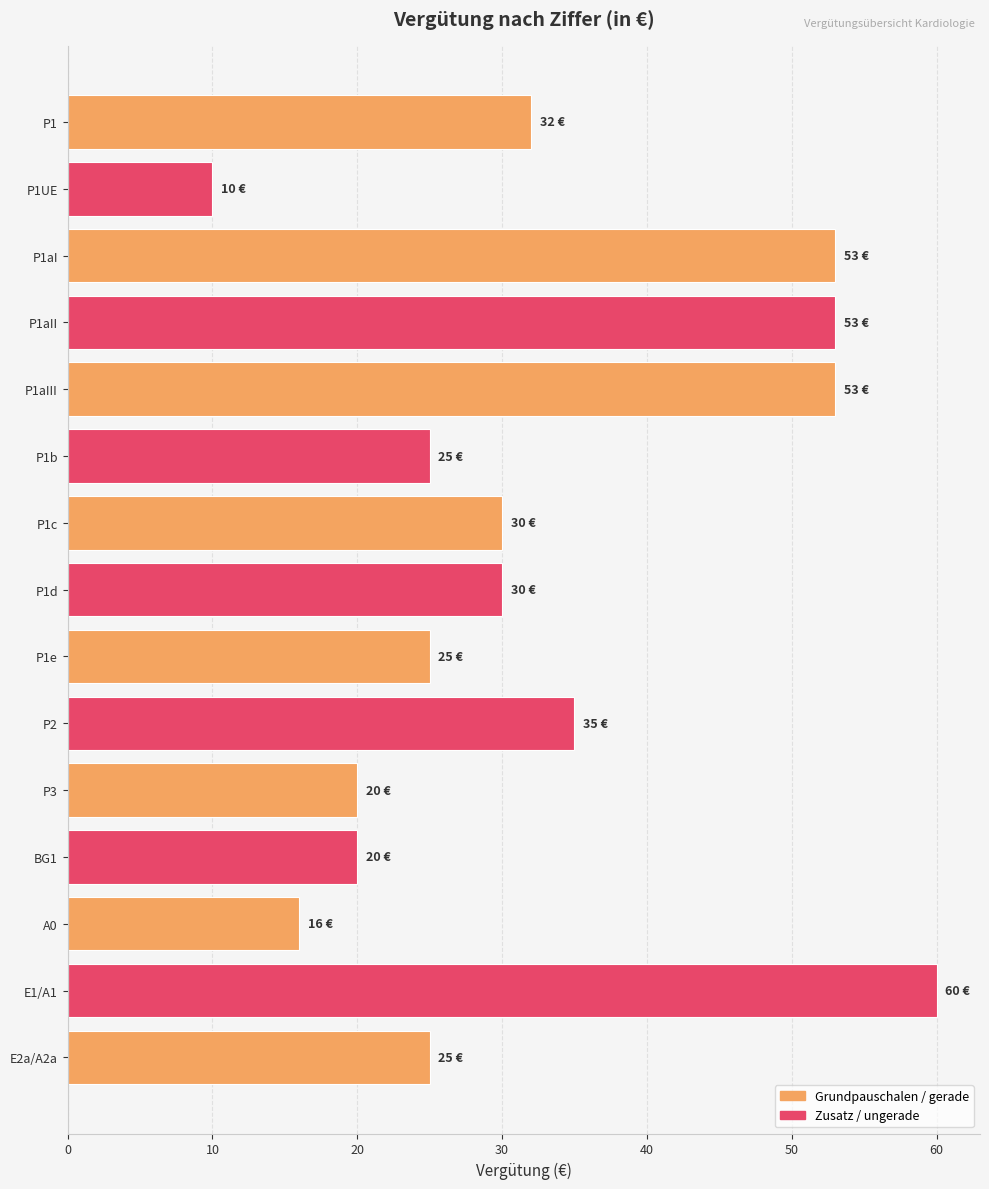

Which category has the highest value across all series?

E1/A1